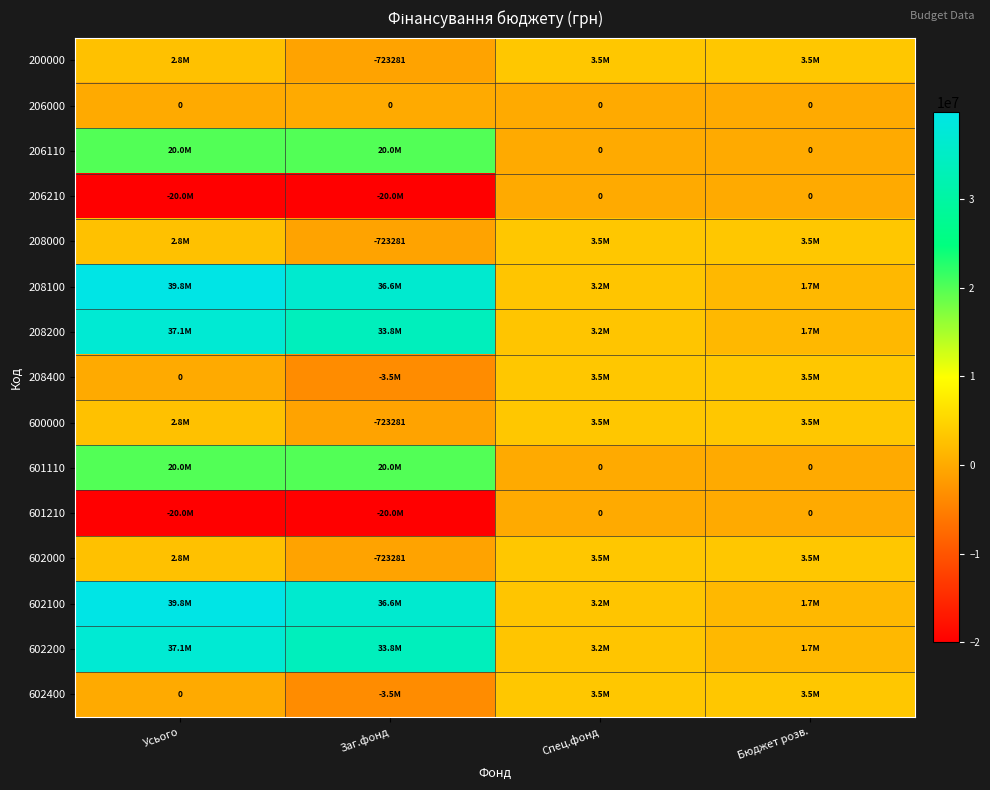

At which label does 602200 first exceed 33840114?

Усього